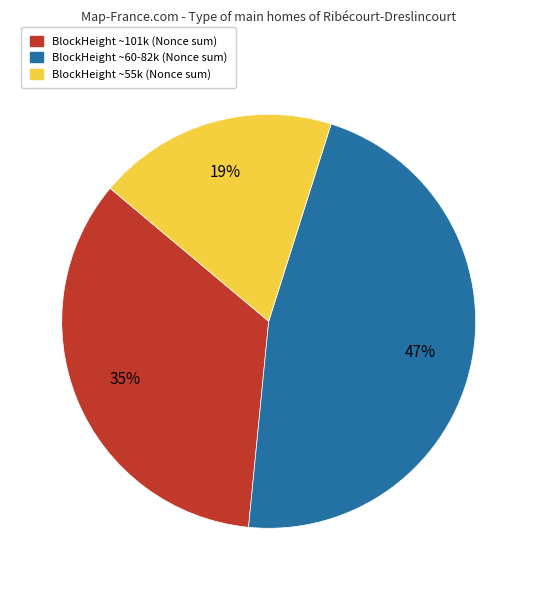

Is there a majority slice in this chart?

No